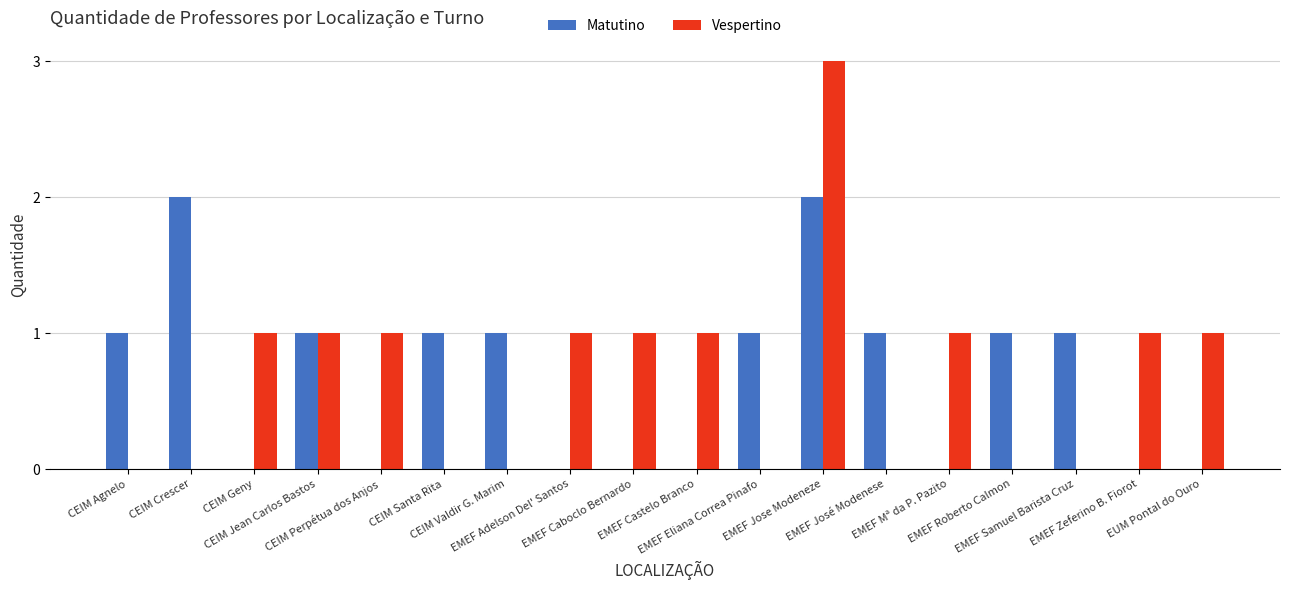

What is the sum of all Matutino values?

12